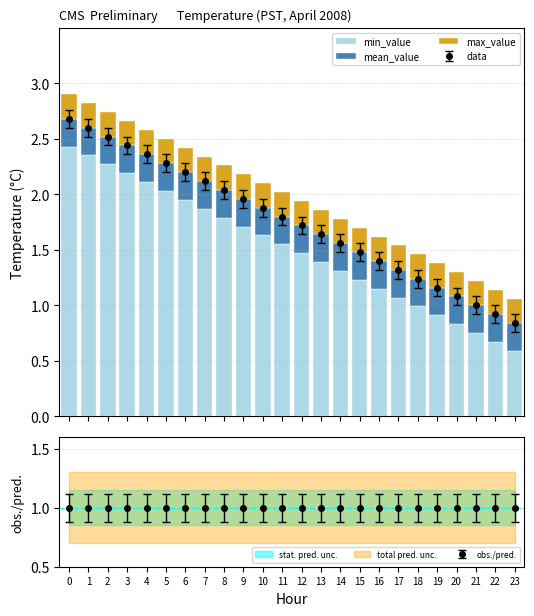

Rank the series at 5 from lowest to highest value.

max_value, mean_value, min_value